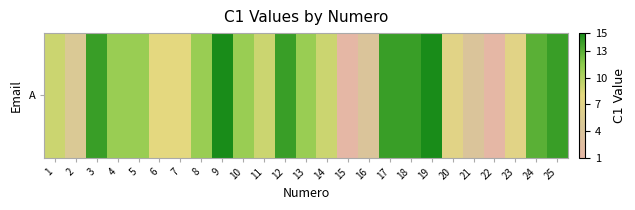

Reading right to left, list all the values displayed in this chart.

25=14	24=13	23=7	22=1	21=4	20=7	19=15	18=14	17=14	16=4	15=1	14=9	13=11	12=14	11=9	10=11	9=15	8=11	7=8	6=8	5=11	4=11	3=14	2=5	1=9